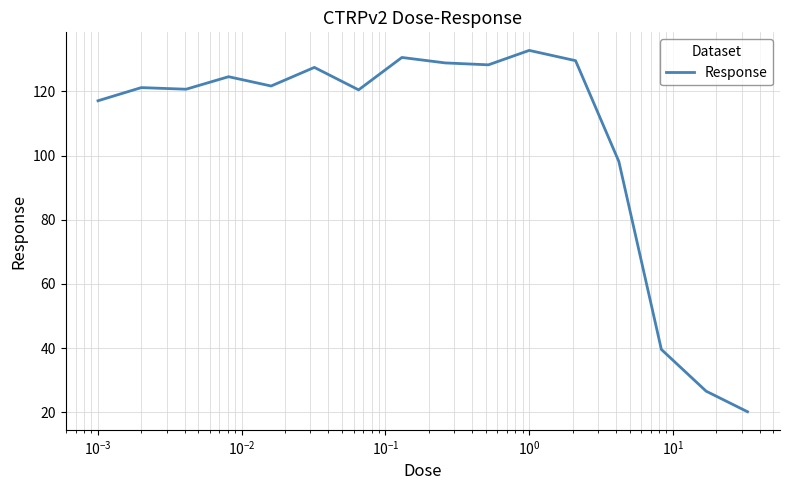

What is the maximum value shown in the chart?

132.8